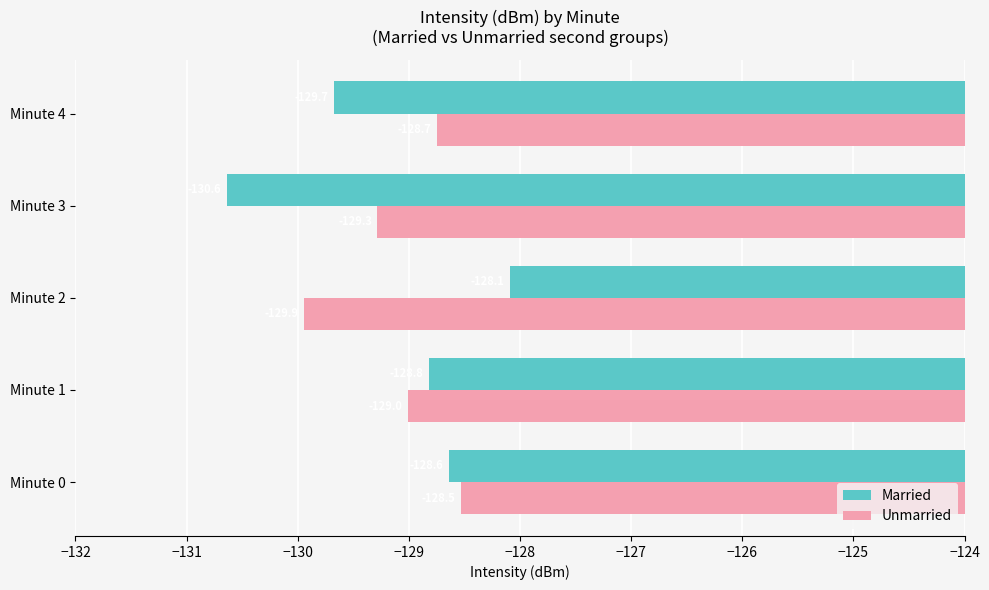

The value of Married at Minute 3 is -202.8. True or false?

False